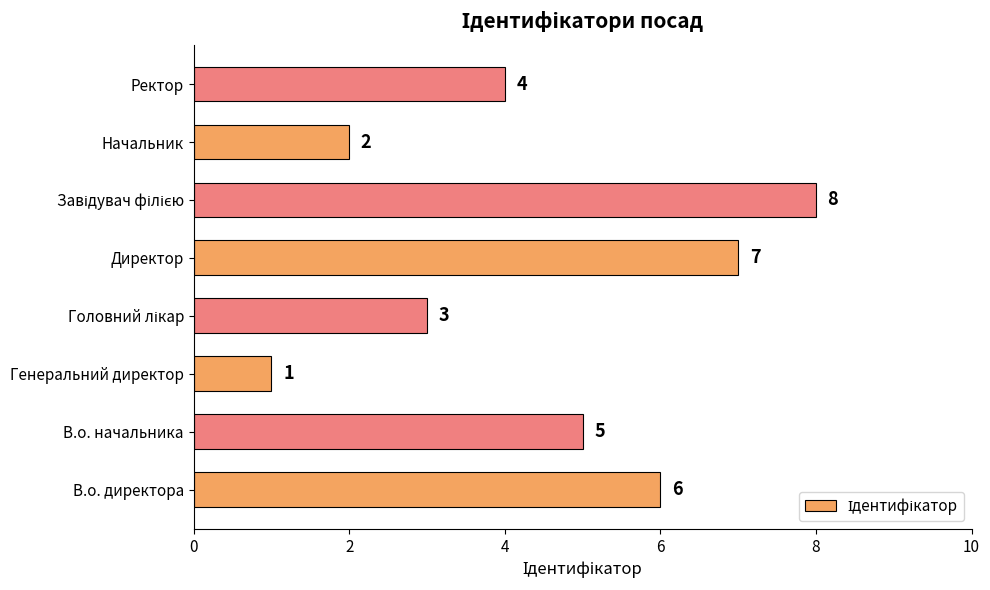

What is the sum of all values?

36